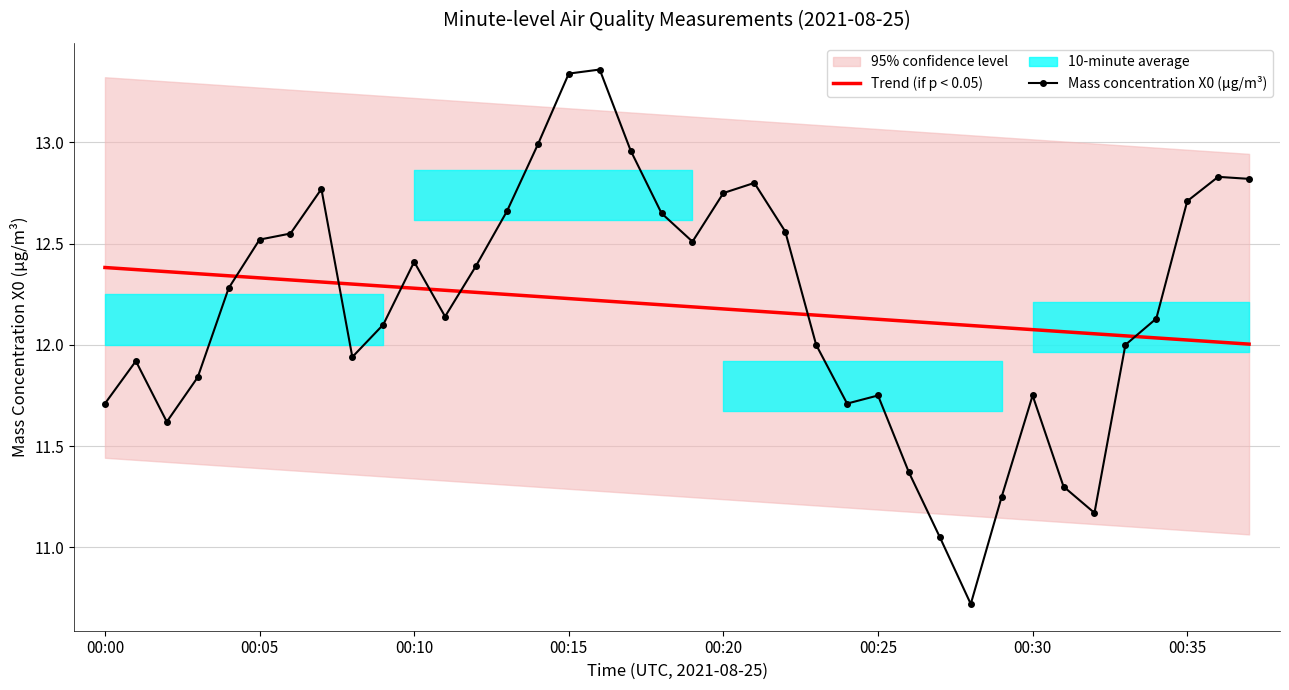

The Trend (if p < 0.05) series shows 12.1 at 00:25. True or false?

True